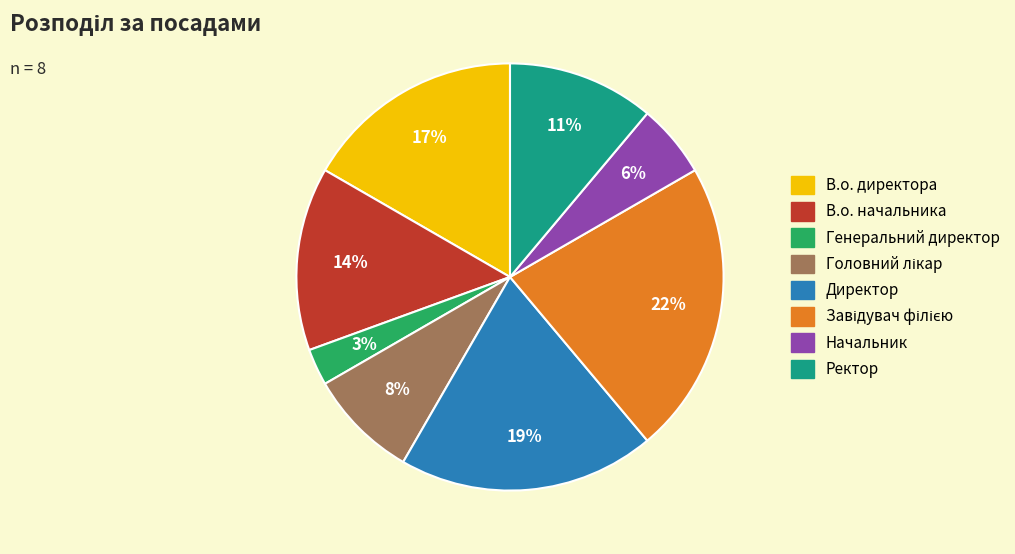

The Генеральний директор slice represents 3% of the pie. True or false?

True